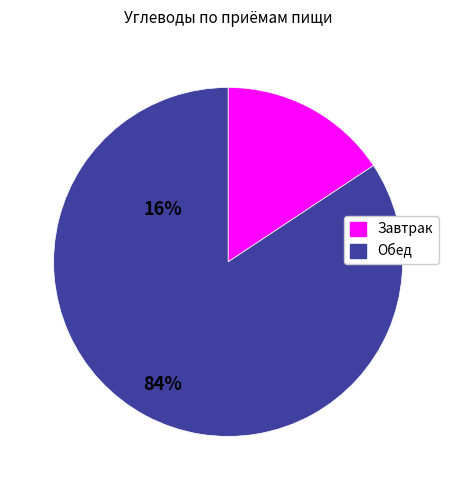

What is the ratio of the value at Обед to the value at Завтрак?

5.4